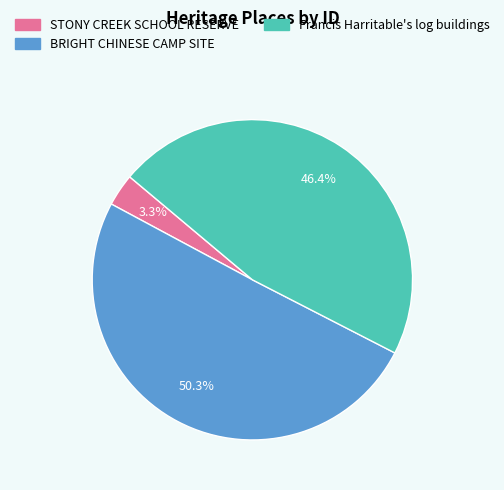

To the nearest percent, what percentage of the pie is Francis Harritable's log buildings?

46%